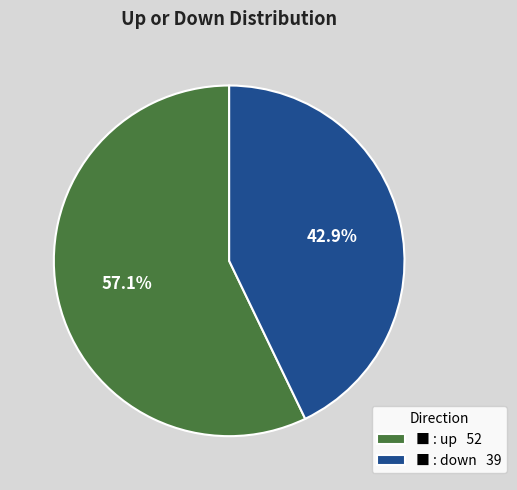

Between ■ : down 39 and ■ : up 52, which is larger?

■ : up 52